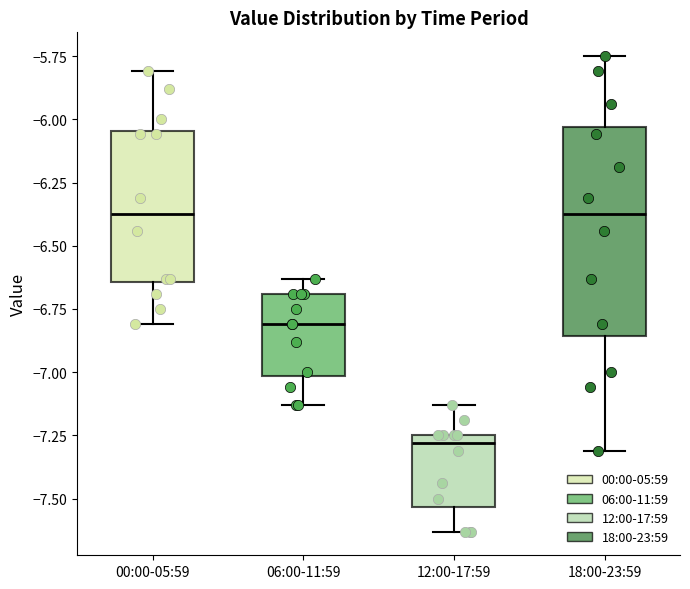

Which box is the tallest, from its lower edge to its upper edge?

18:00-23:59